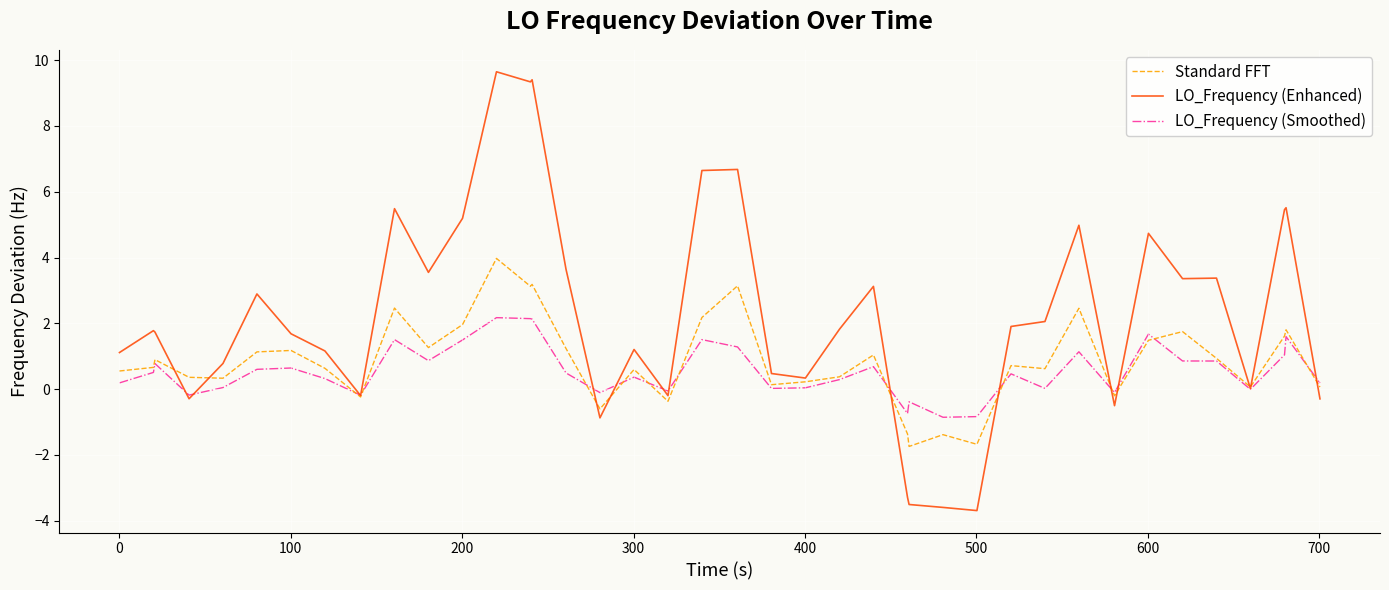

What is the greatest value displayed?

9.6